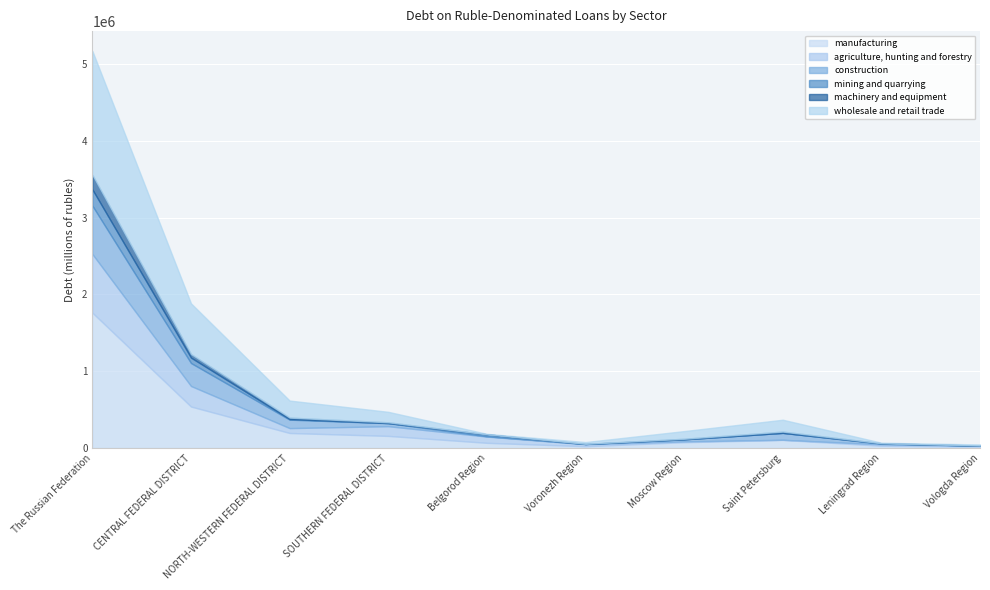

What is the total value across all series at CENTRAL FEDERAL DISTRICT?

1884214